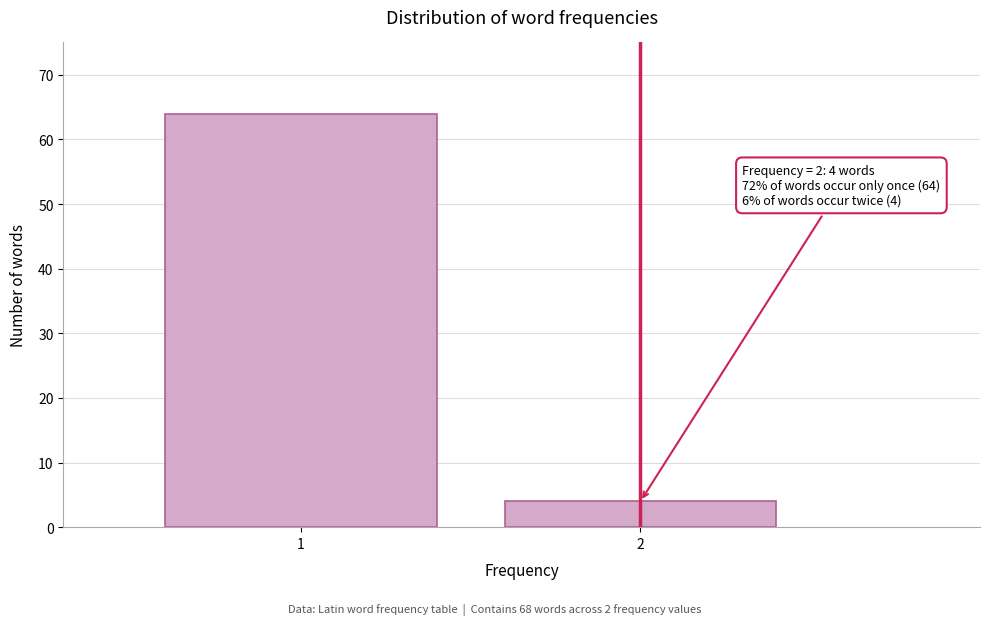

Reading left to right, extract all data points from this chart.

1=64	2=4